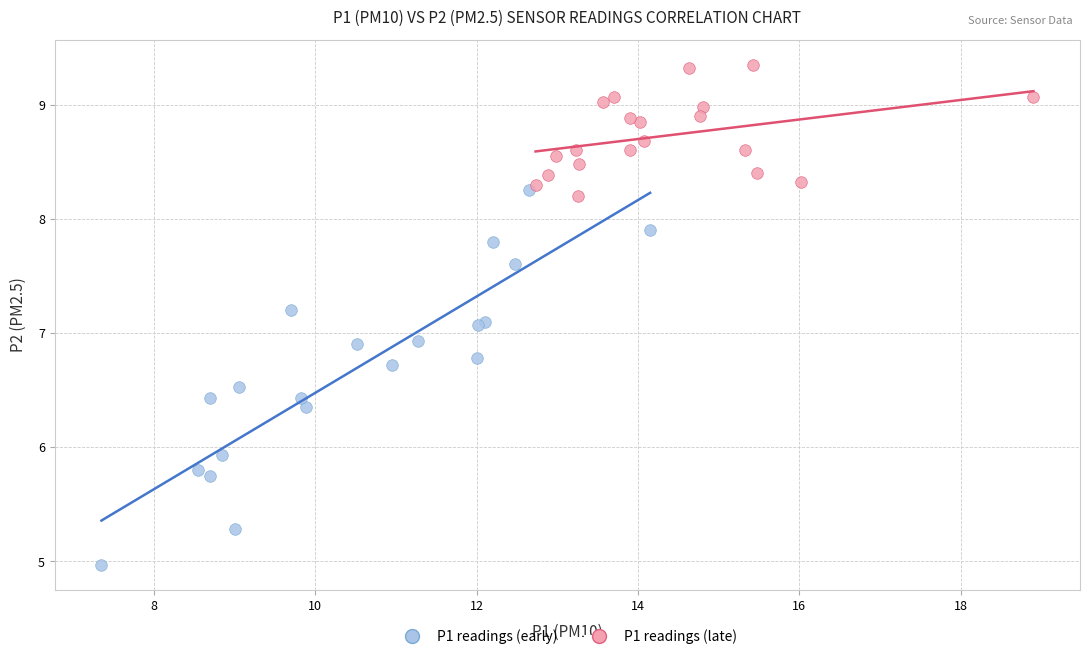

Which series reaches the minimum Y coordinate?

P1 readings (early)